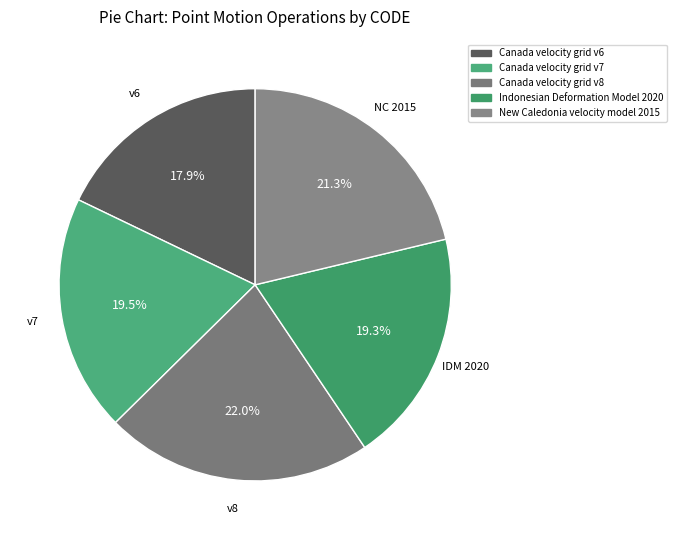

What is the largest slice in the pie chart?

Canada velocity grid v8